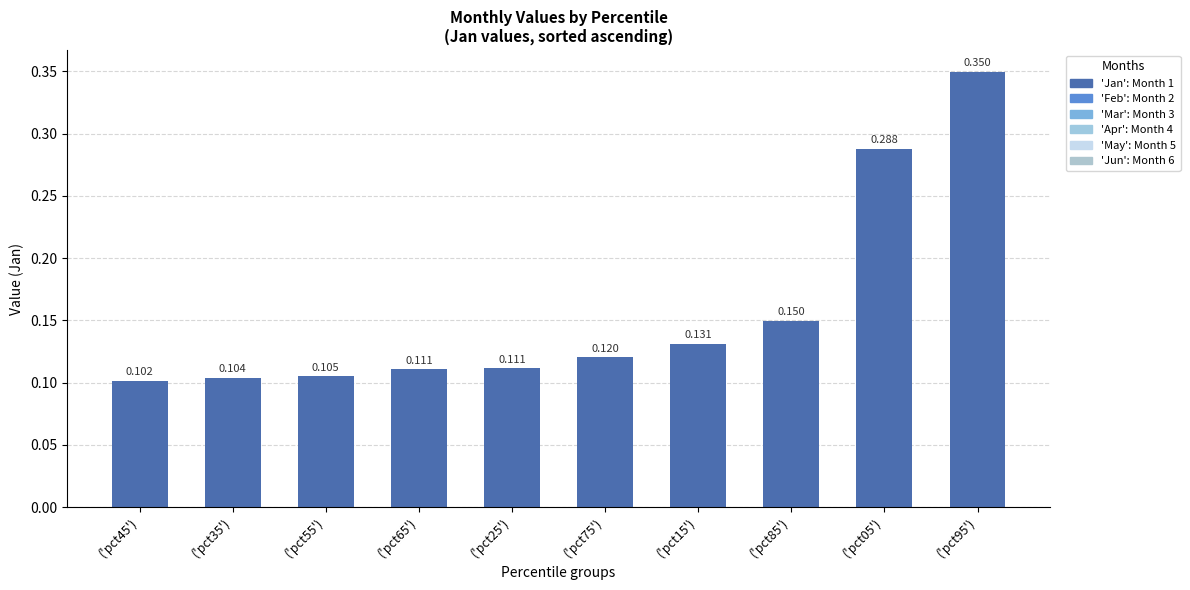

What is the label of the 10th bar from the right?

('pct45')